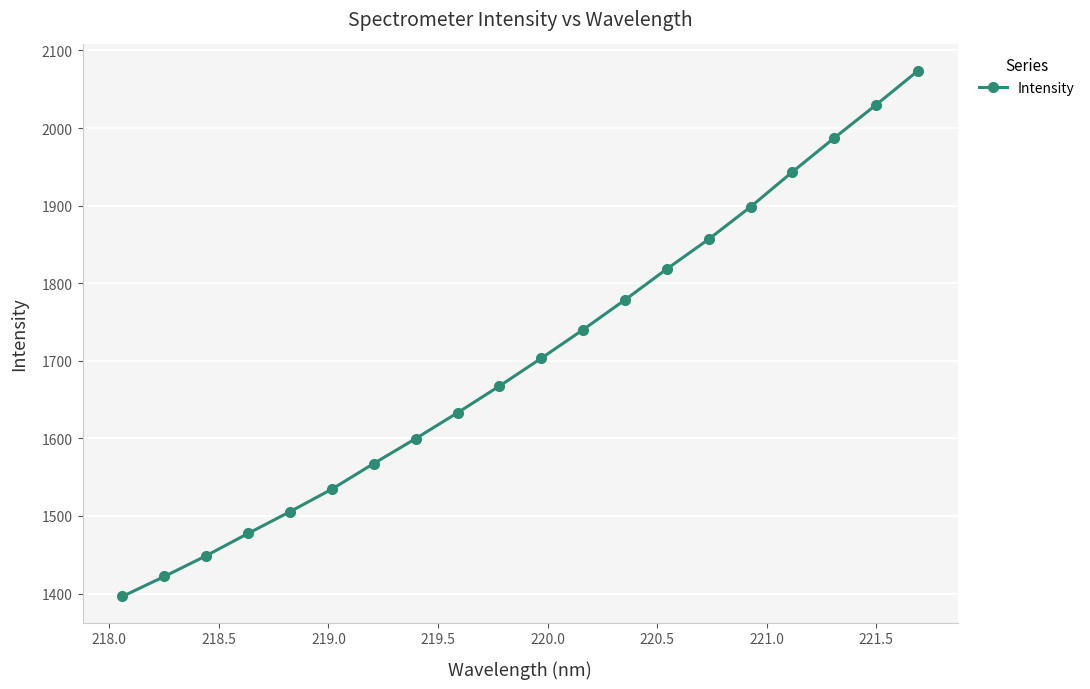

True or false: the data has more than 1 interior local peaks.

False